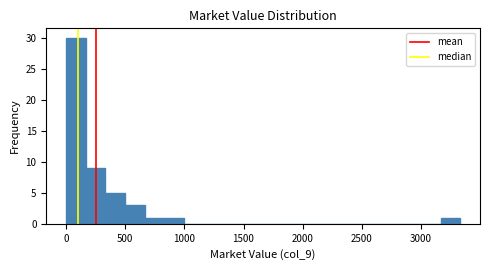

Around what value on the x-axis is the tallest bar? Give the approximate position of its centre, as read against the axis.

100